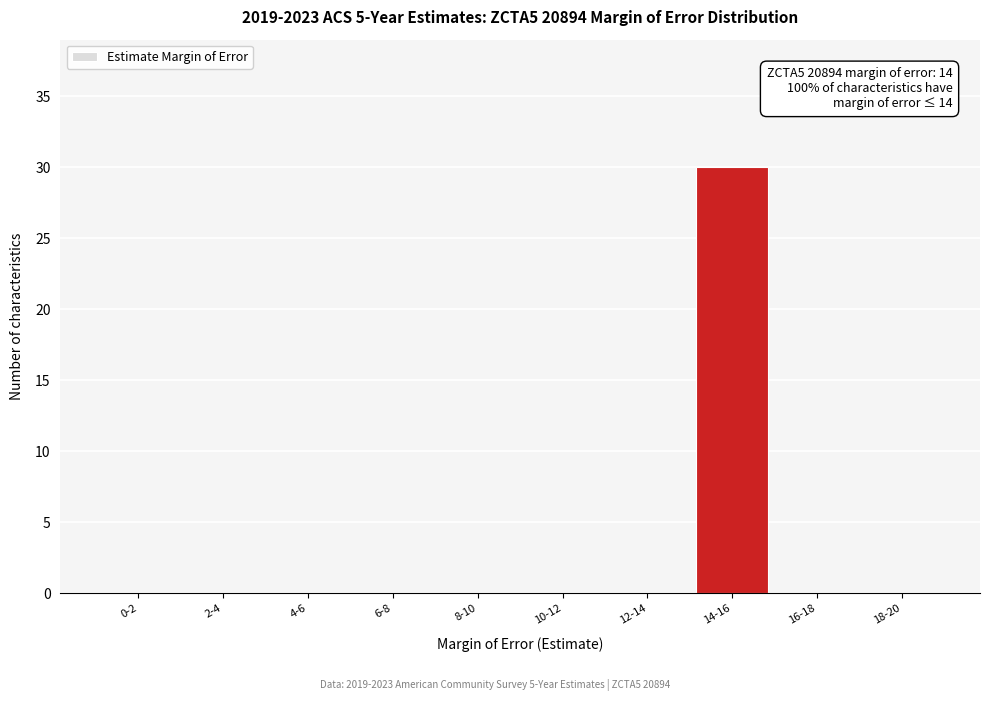

Reading left to right, list all the values displayed in this chart.

0-2=0	2-4=0	4-6=0	6-8=0	8-10=0	10-12=0	12-14=0	14-16=30	16-18=0	18-20=0